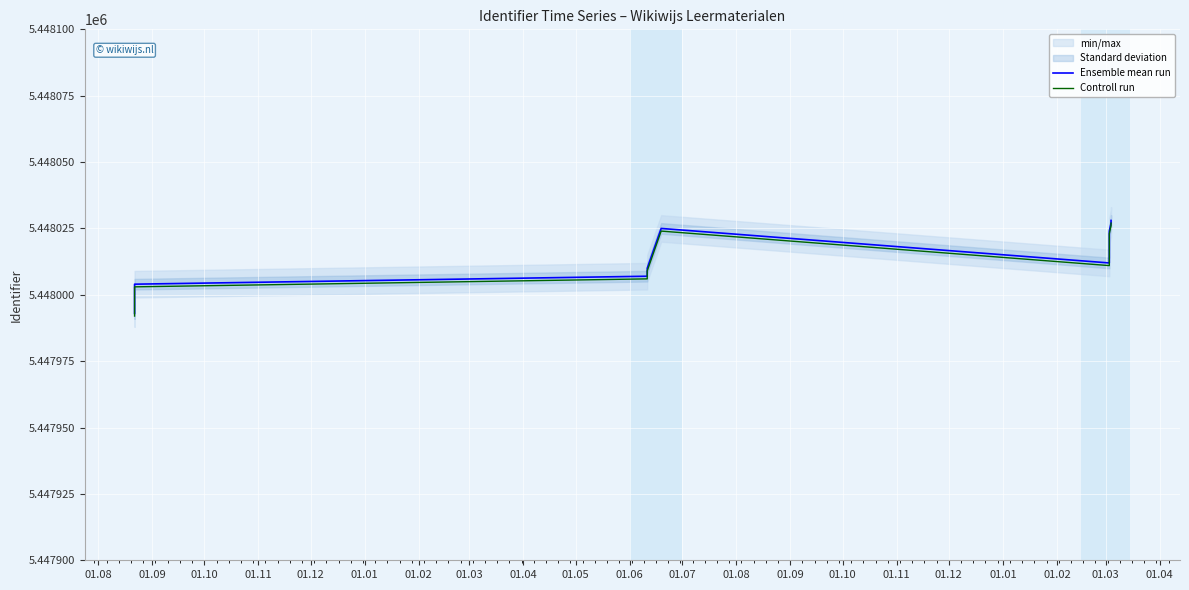

What is the value of the Controll run point at the 5th from the left?

5447999